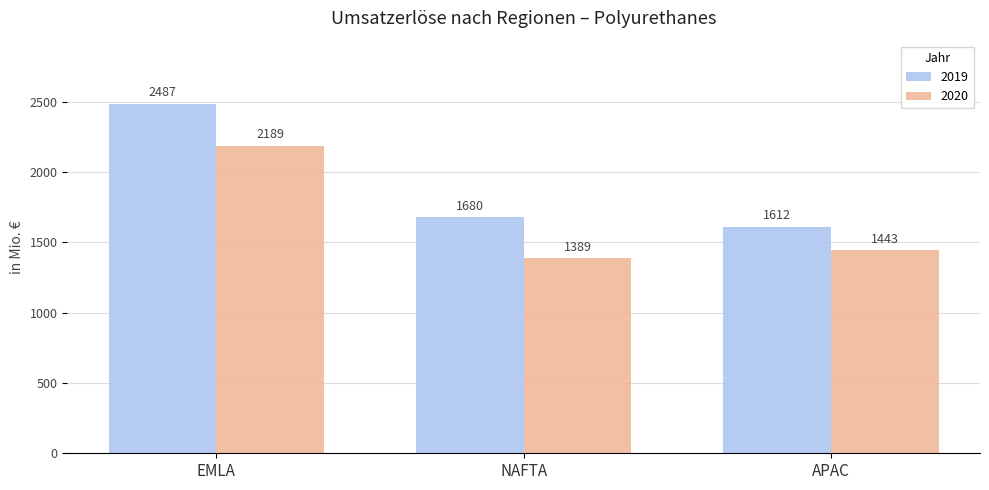

What is the value of the 2020 bar at the 3rd from the left?

1443